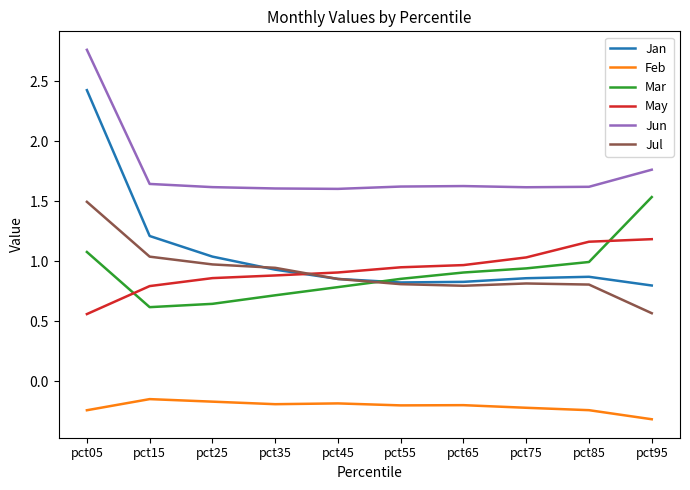

Which series ends up on top after the final intersection of Jul and May?

May